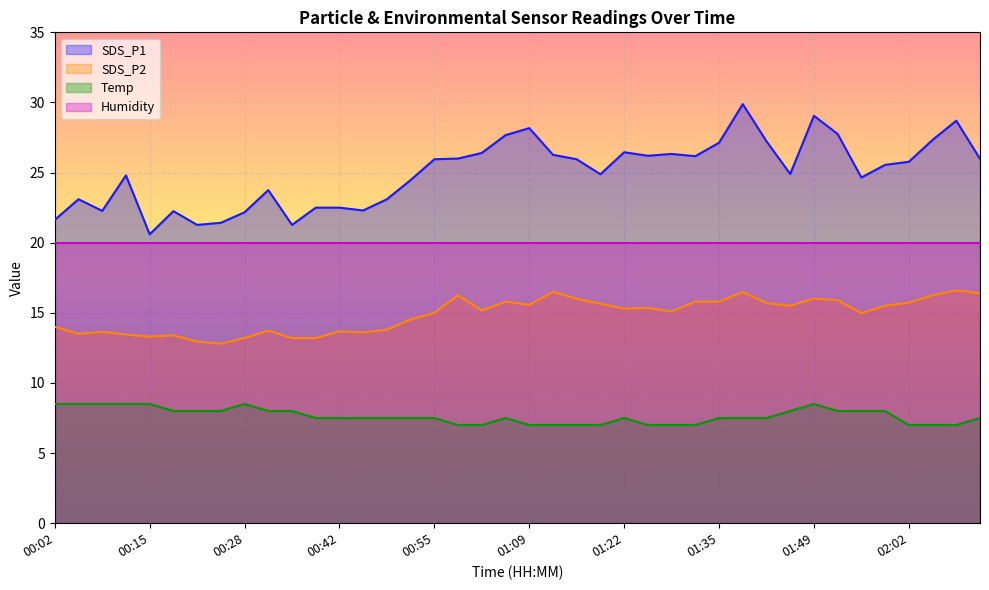

True or false: SDS_P1 and SDS_P2 intersect in this chart.

False